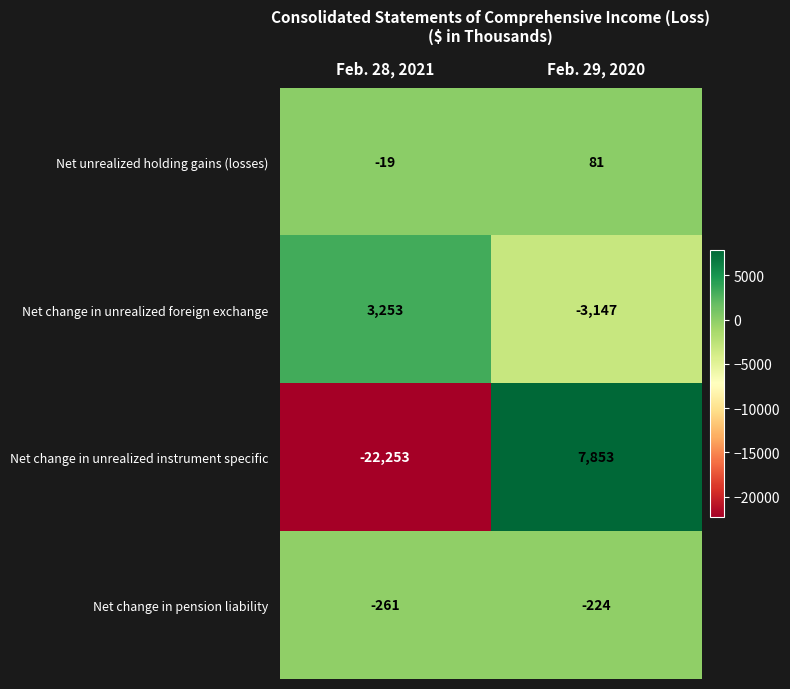

Reading right to left, list all the values displayed in this chart.

Net unrealized holding gains (losses): 81	-19
Net change in unrealized foreign exchange: -3147	3253
Net change in unrealized instrument specific: 7853	-22253
Net change in pension liability: -224	-261